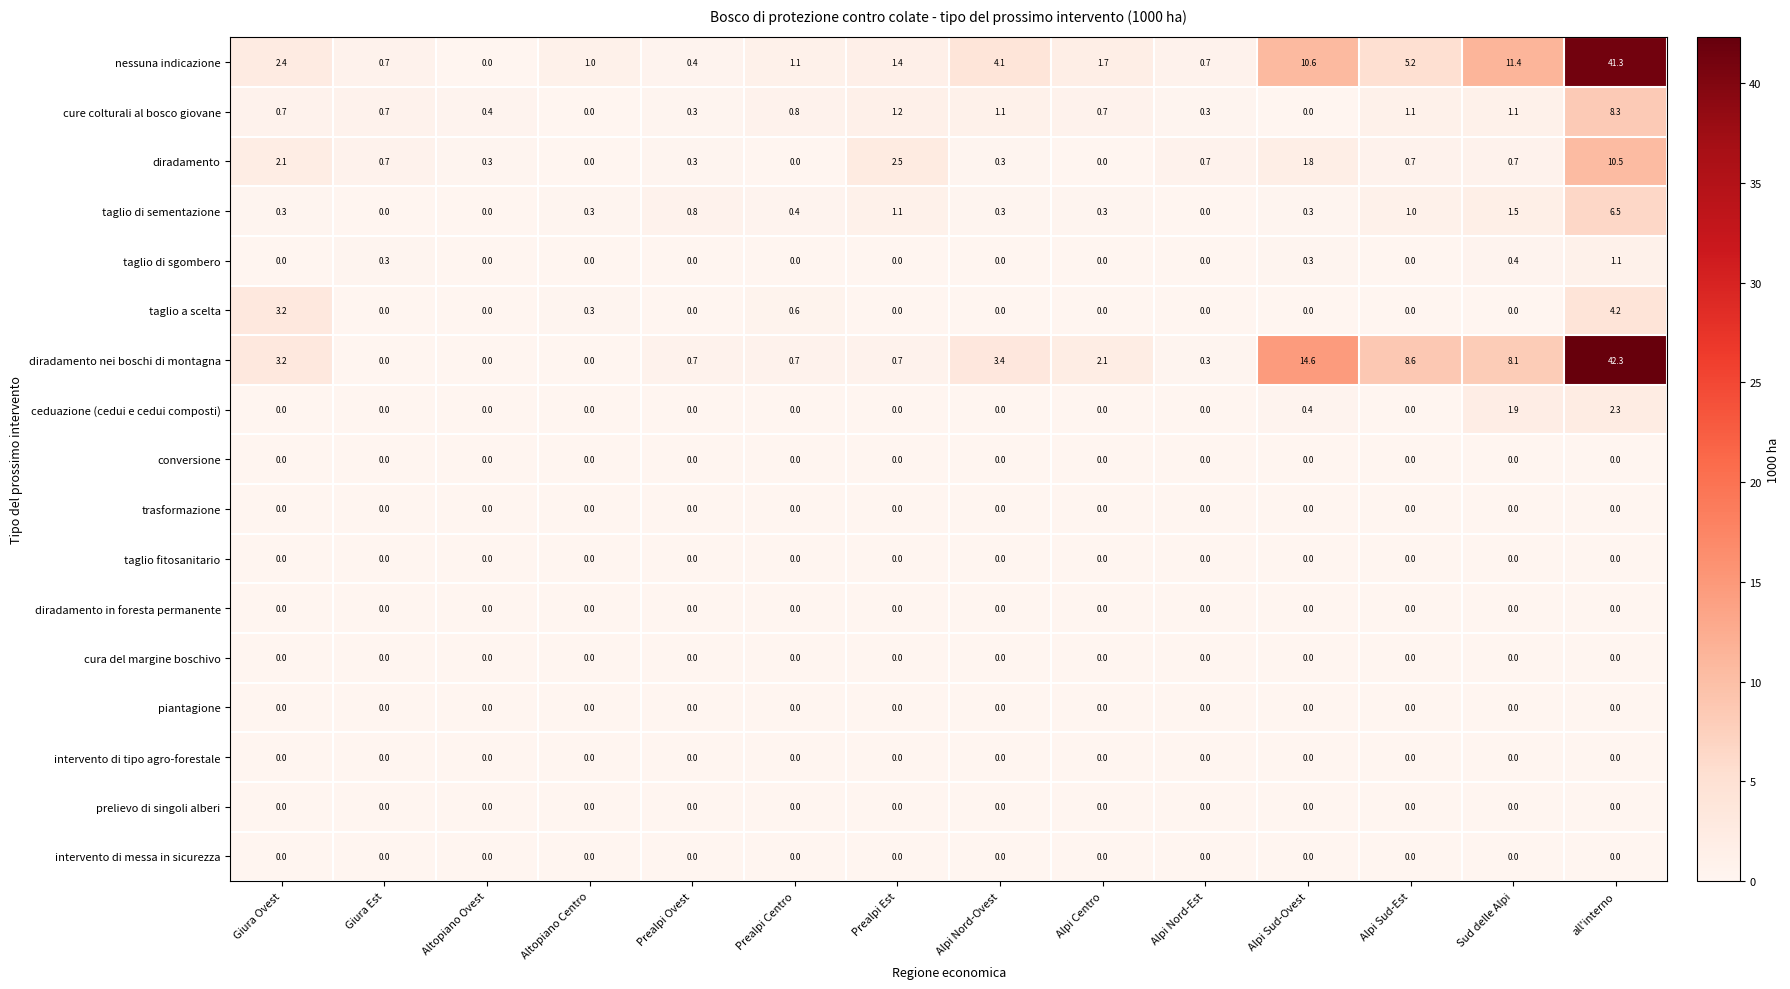

The diradamento series shows 0.0 at Alpi Centro. True or false?

True